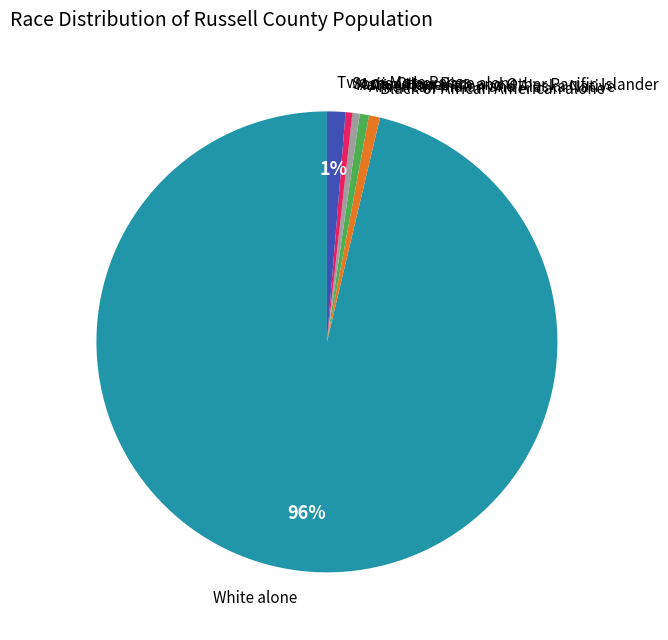

What is the largest slice in the pie chart?

White alone